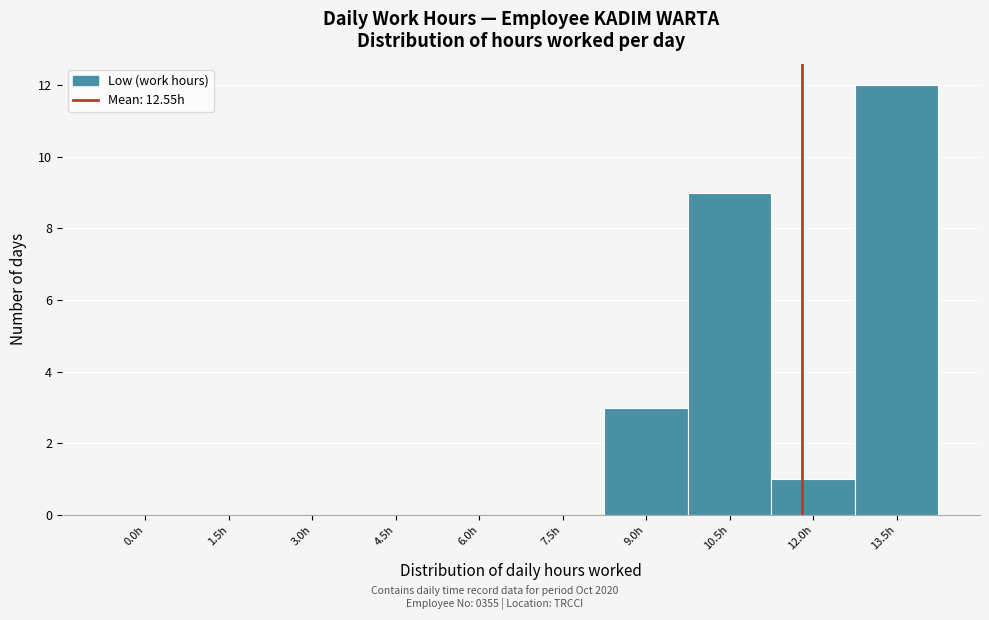

Reading left to right, what are all the values shown in this chart?

0.0h=0	1.5h=0	3.0h=0	4.5h=0	6.0h=0	7.5h=0	9.0h=3	10.5h=9	12.0h=1	13.5h=12